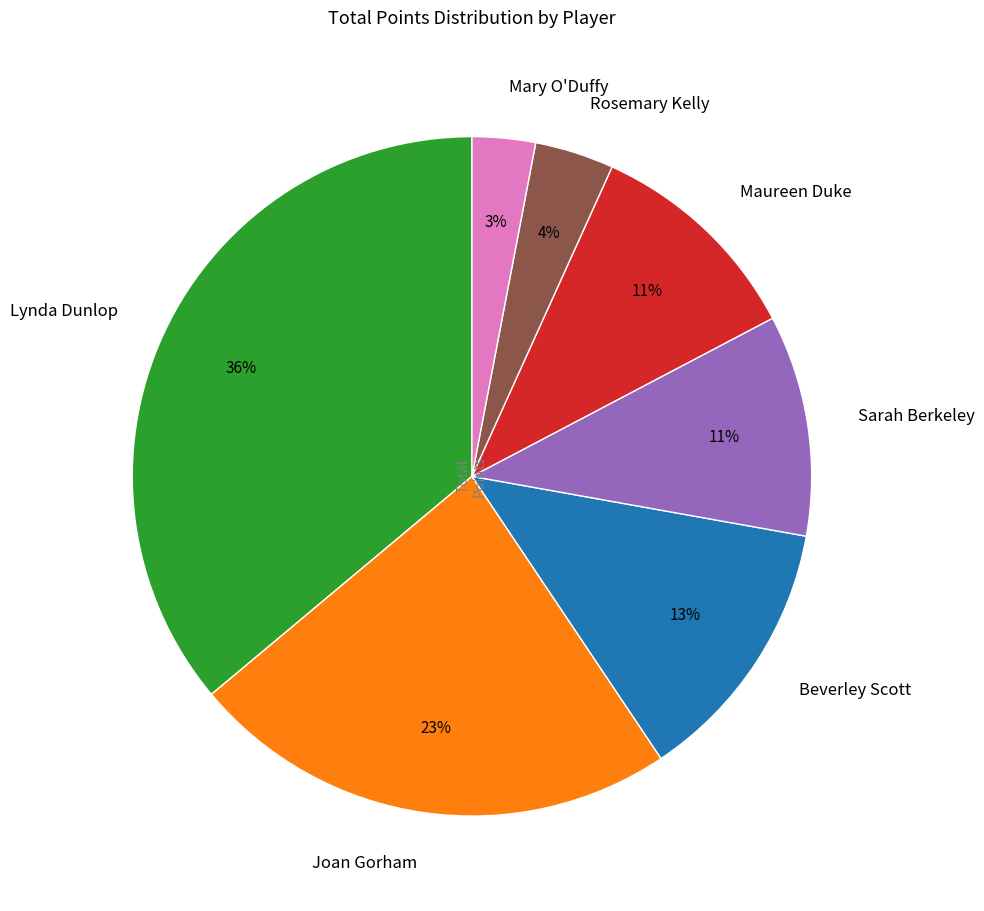

What is the ratio of the value at Beverley Scott to the value at Maureen Duke?

1.2